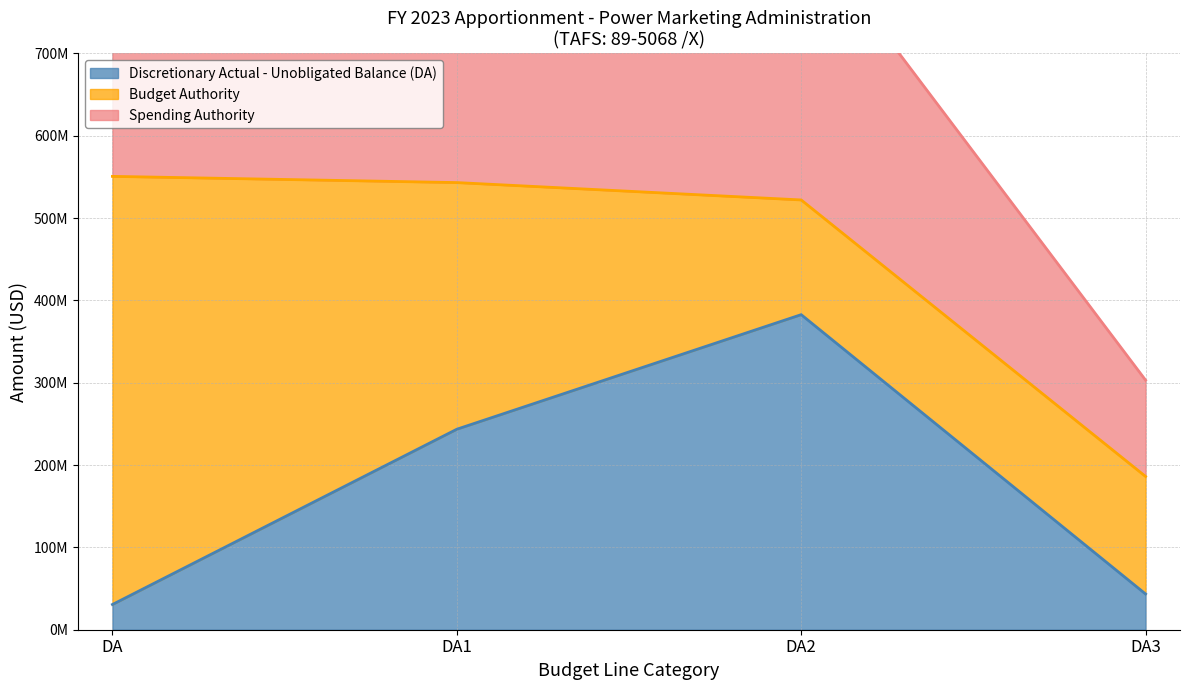

Where is the first local minimum for Spending Authority?

DA1